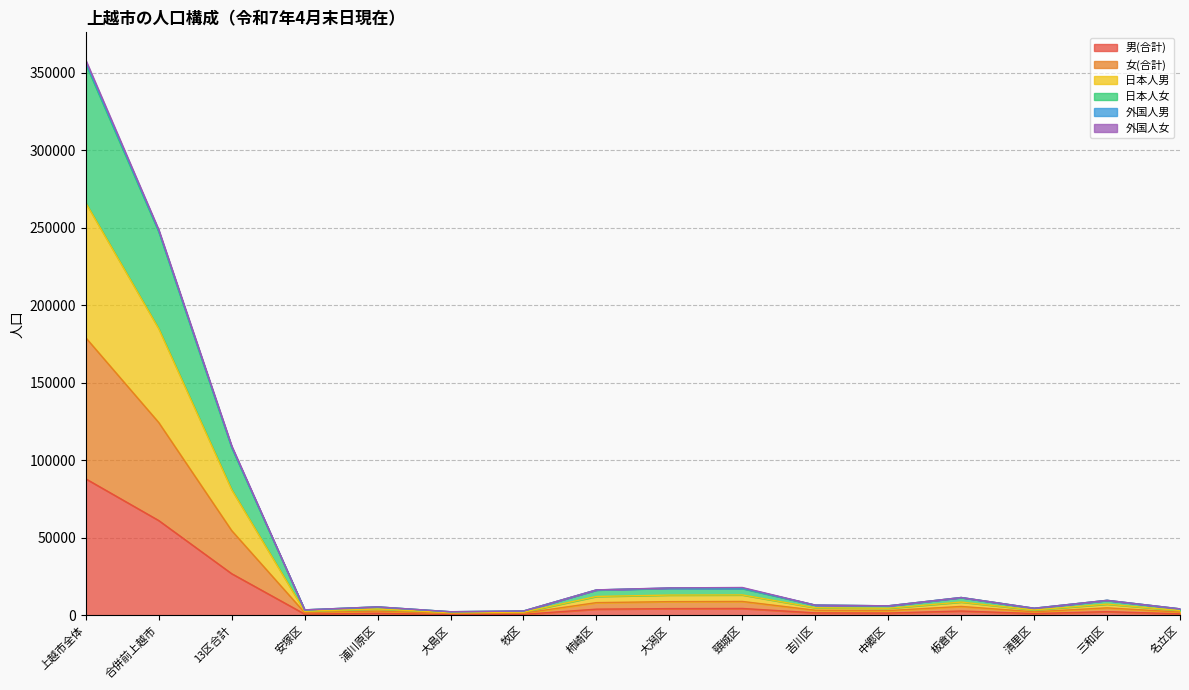

What is the label of the 3rd point from the right?

清里区